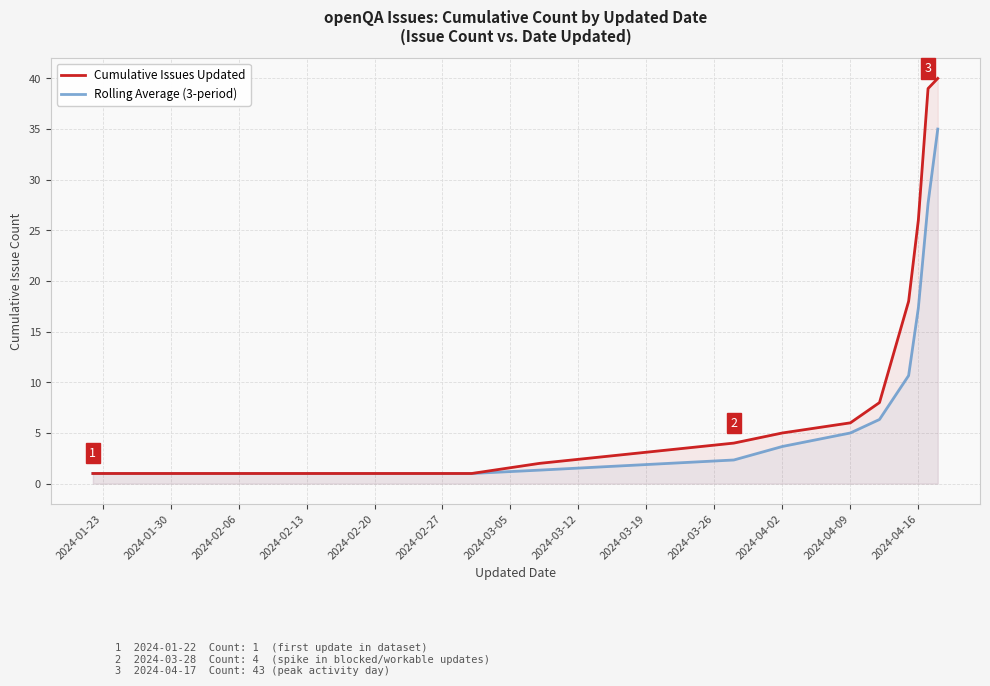

What is the highest value of the Rolling Average (3-period) series?

35.0